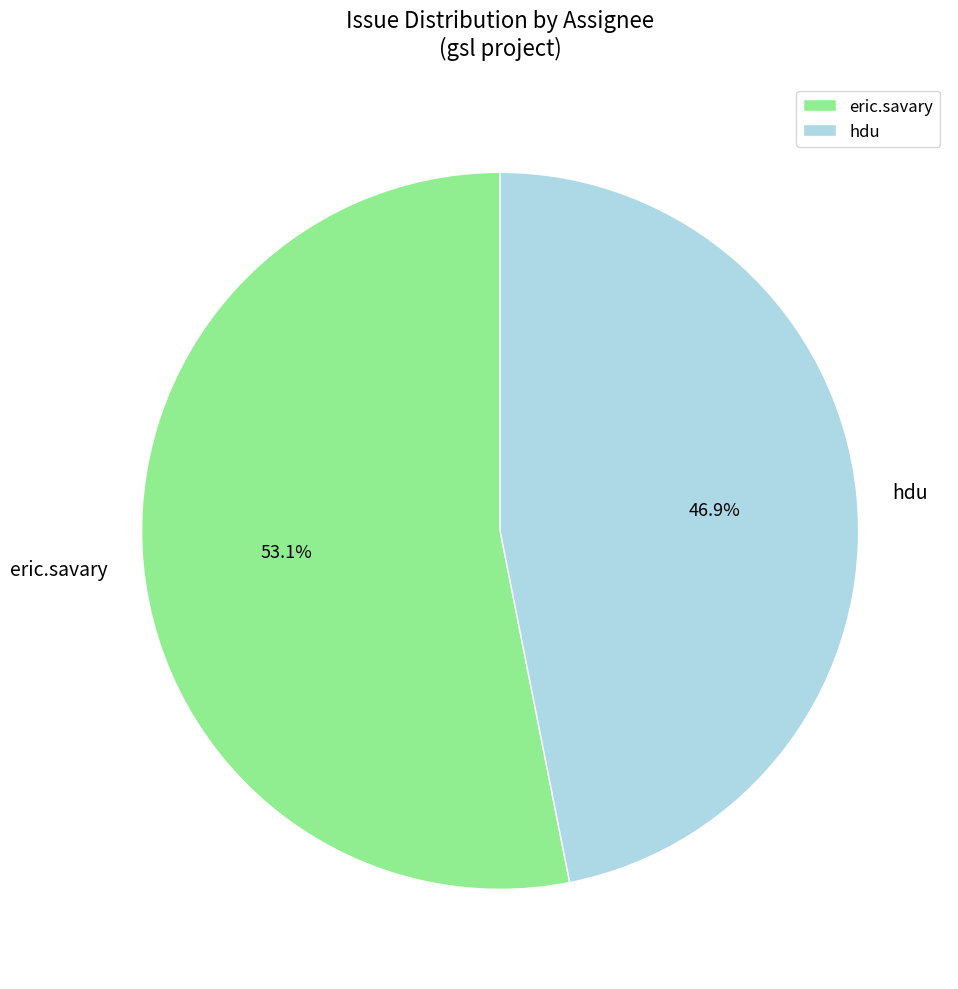

To the nearest percent, what portion does eric.savary represent?

53%